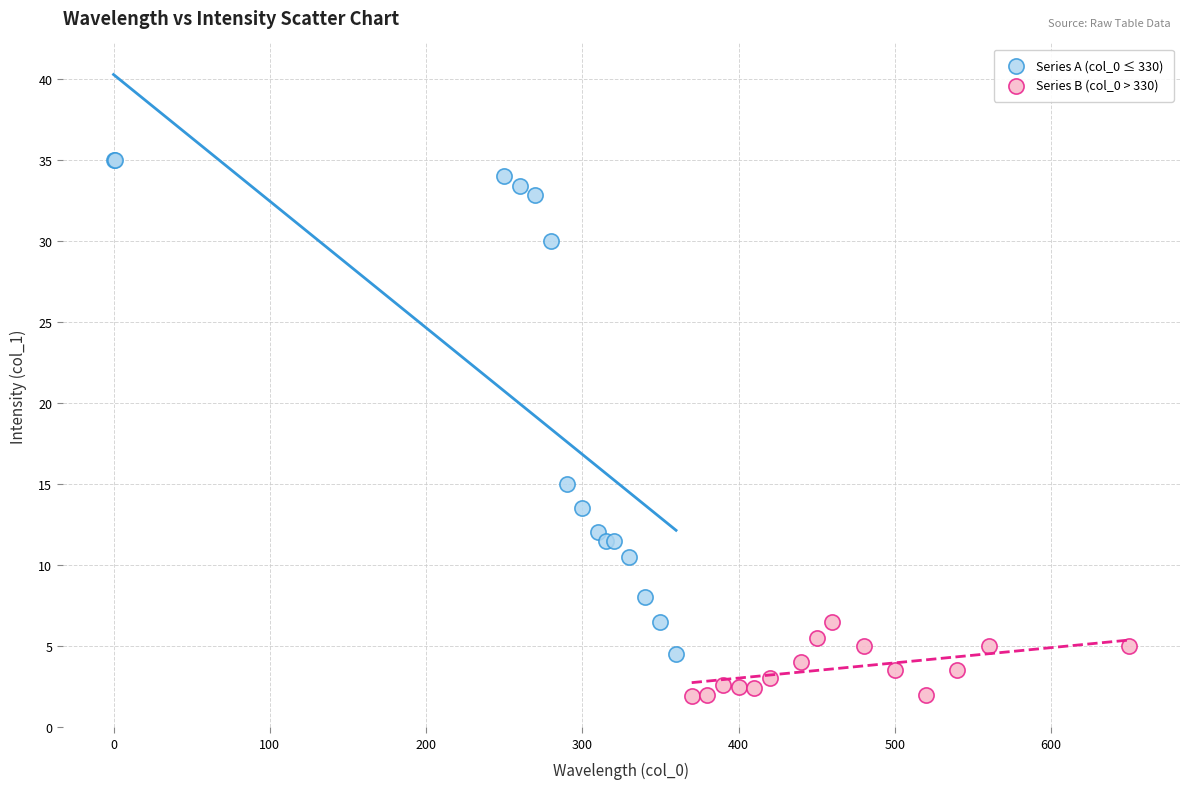

Which series has the largest Y range (max minus min)?

Series A (col_0 ≤ 330)